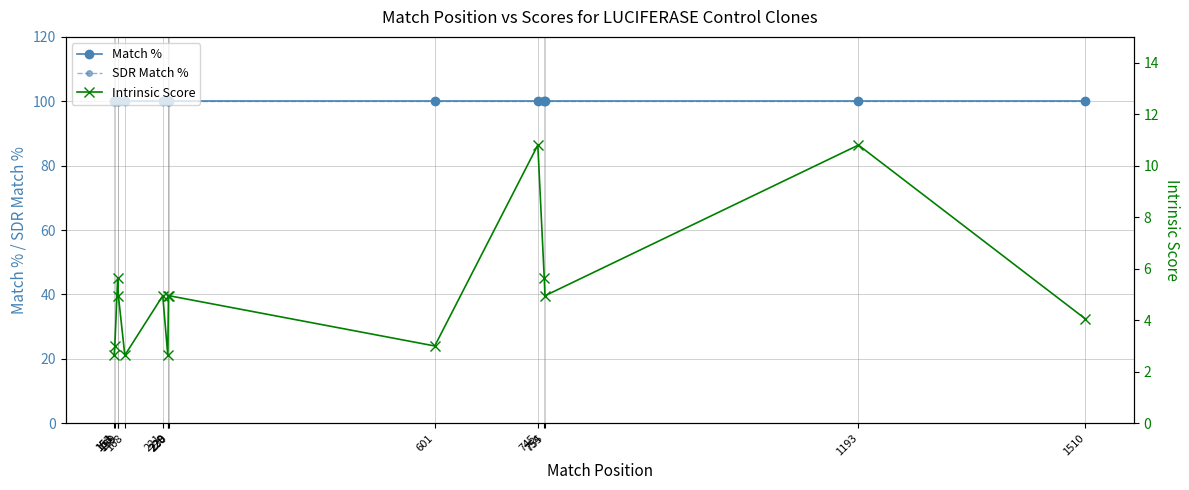

In Intrinsic Score, how many points are lower than both neighbors (excluding endpoints)?

4